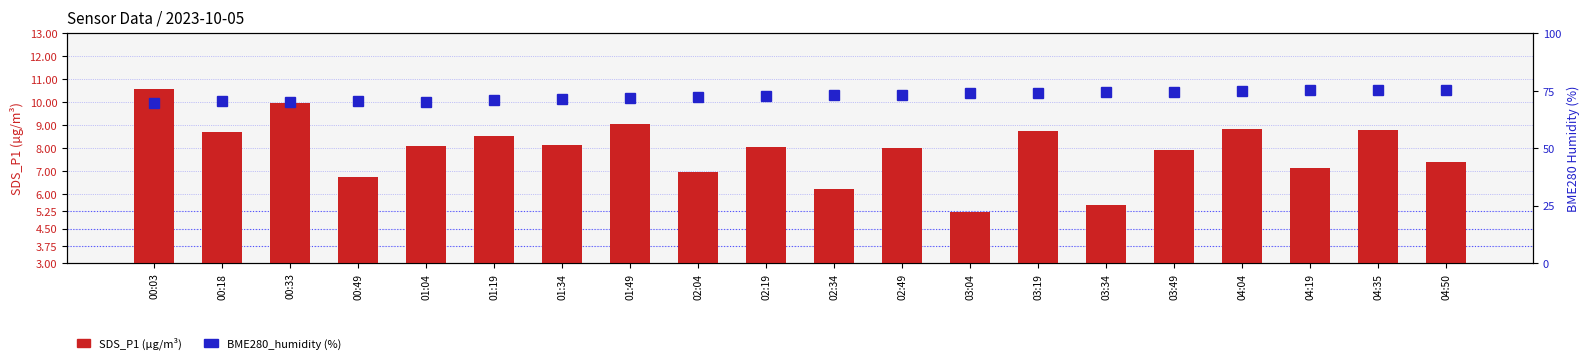

What is the value of the SDS_P1 (µg/m³) bar at the 17th from the left?

8.8